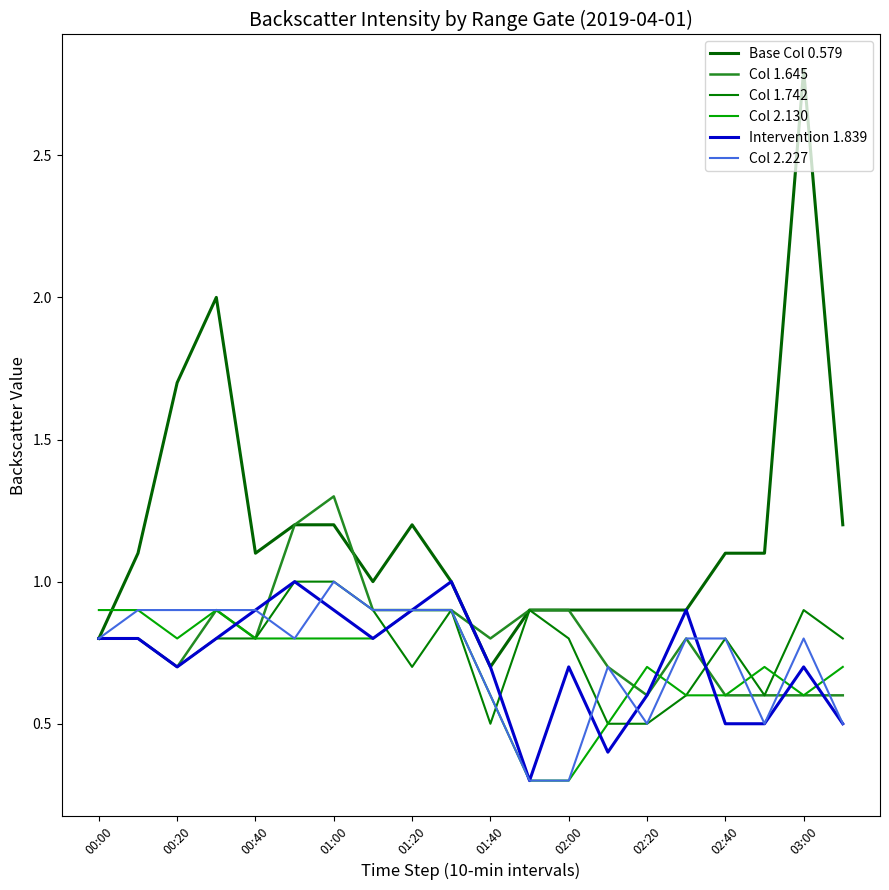

Does the chart have visible grid lines?

No